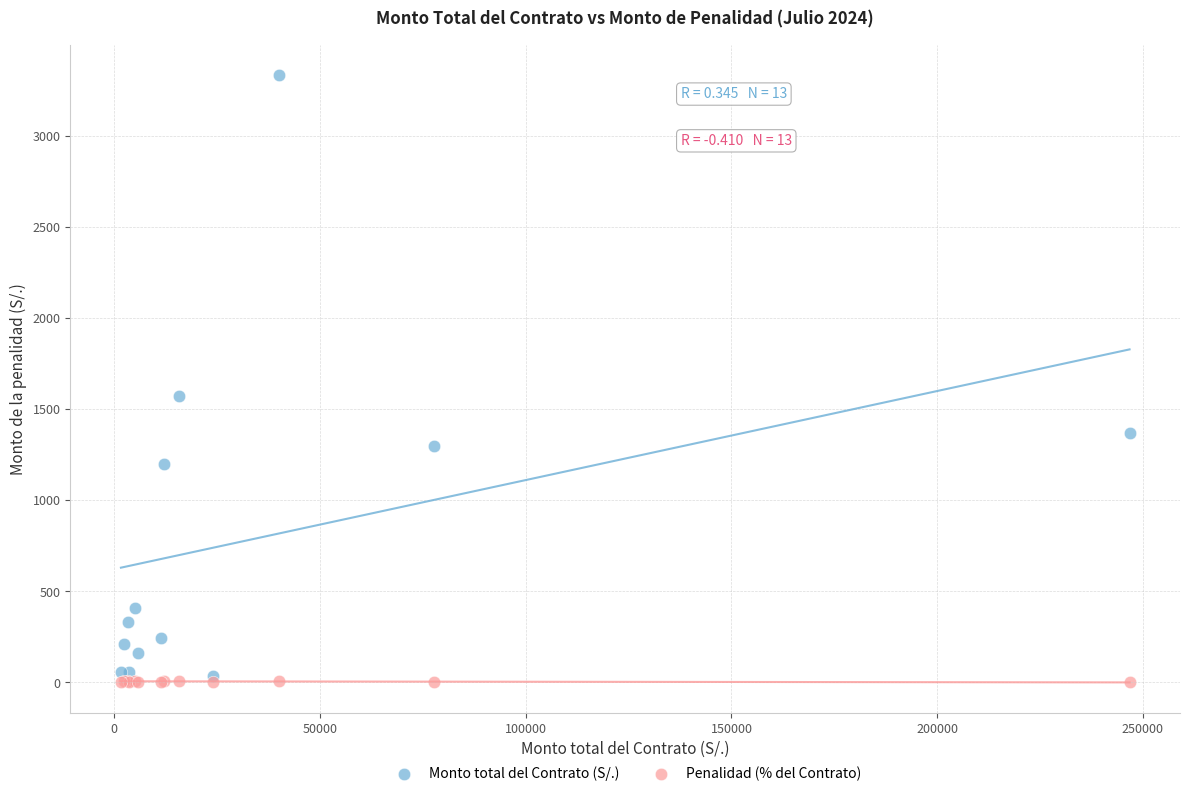

Which series reaches the minimum Y coordinate?

Penalidad (% del Contrato)